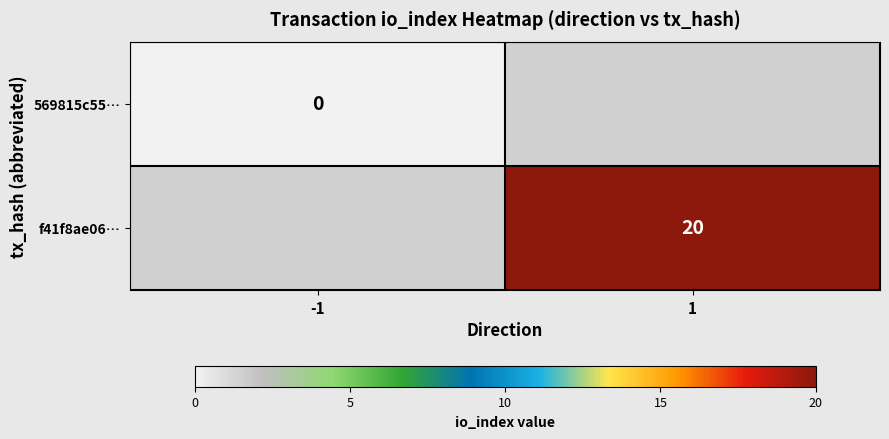

True or false: f41f8ae06… has a value of 26 at 1.

False